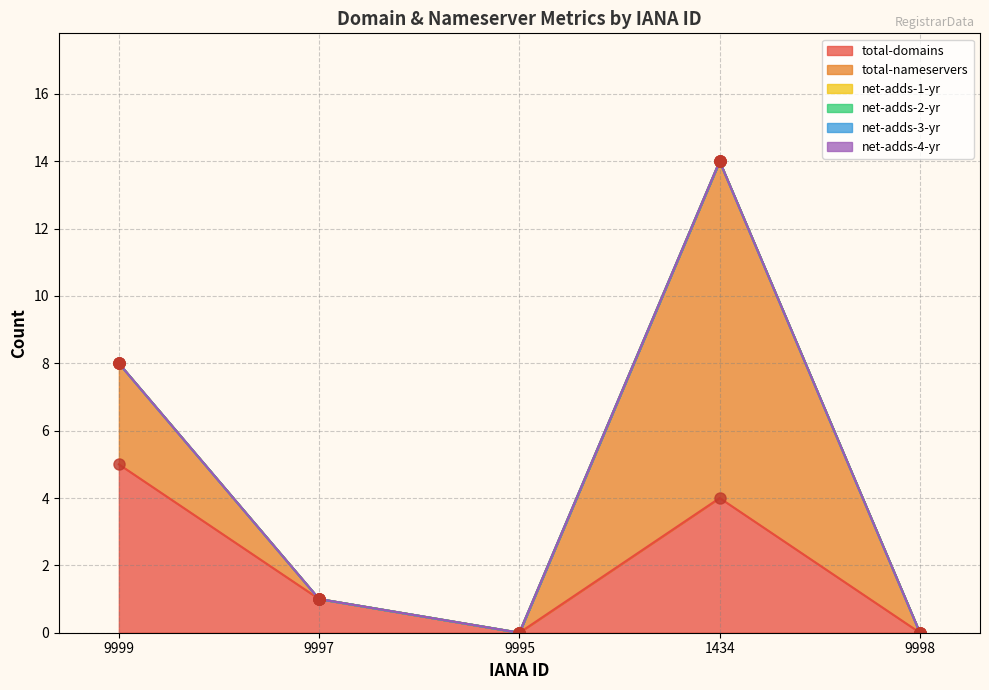

True or false: net-adds-1-yr and total-nameservers cross at least once.

False